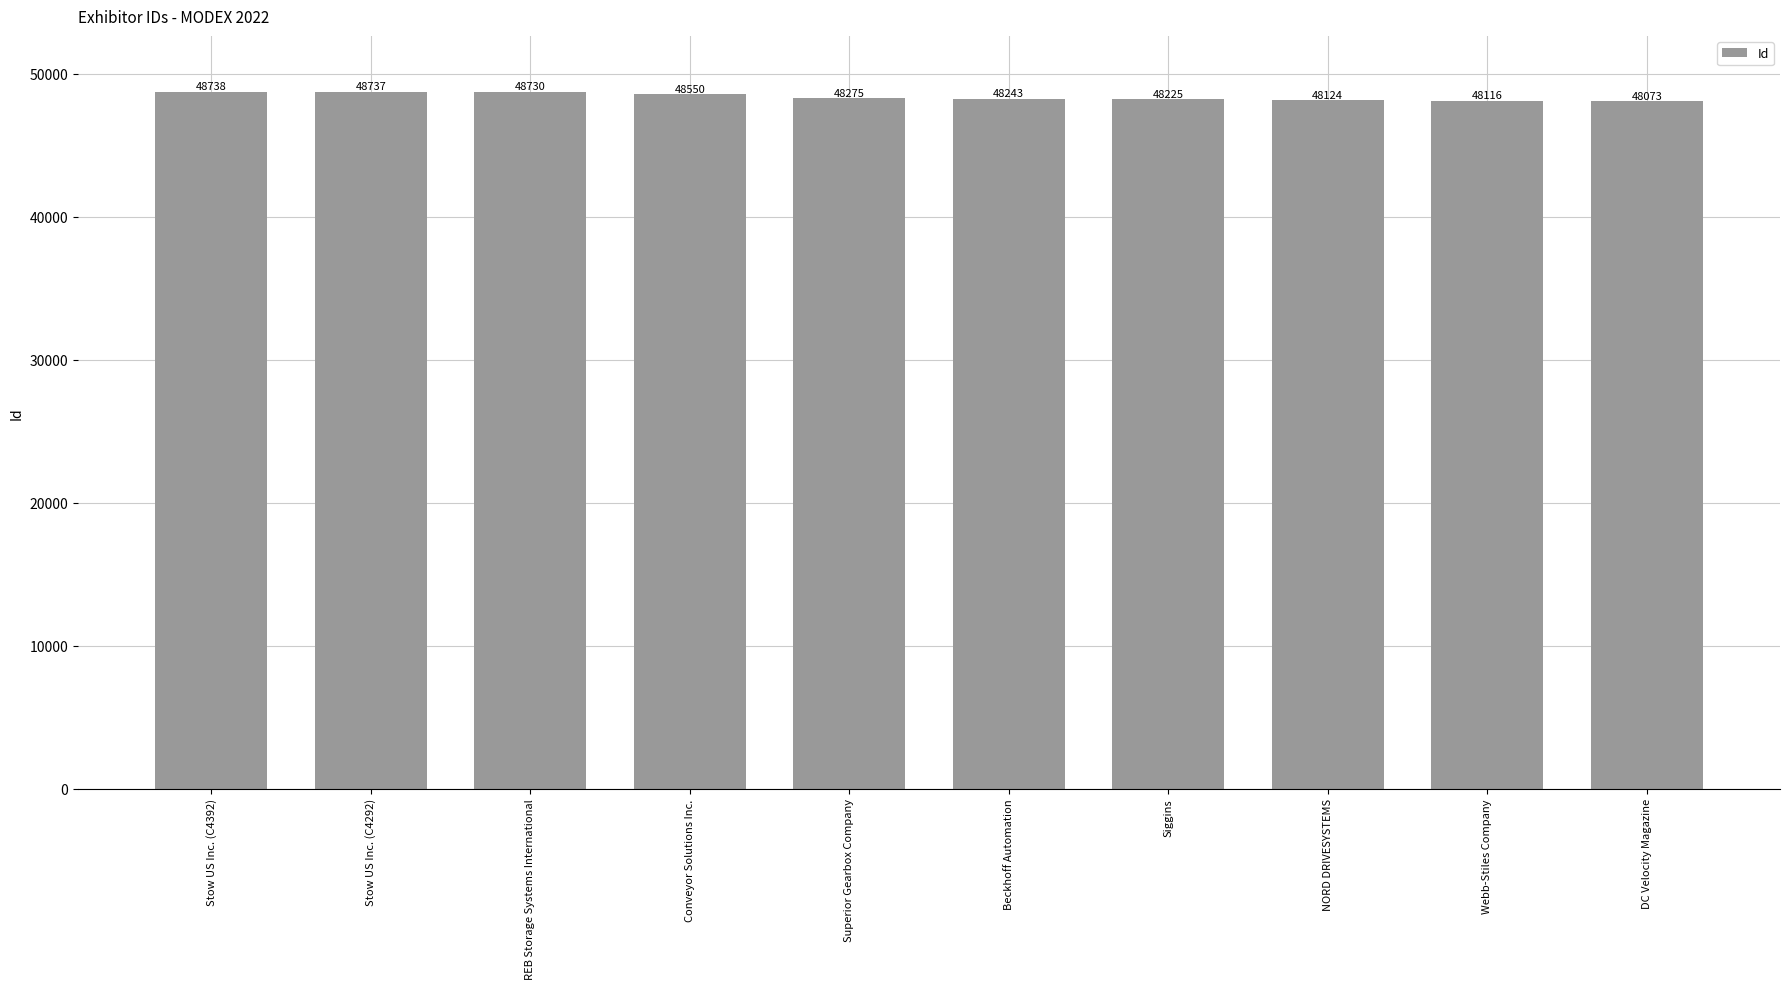

Where is the data nearest to the value 48405?

Superior Gearbox Company